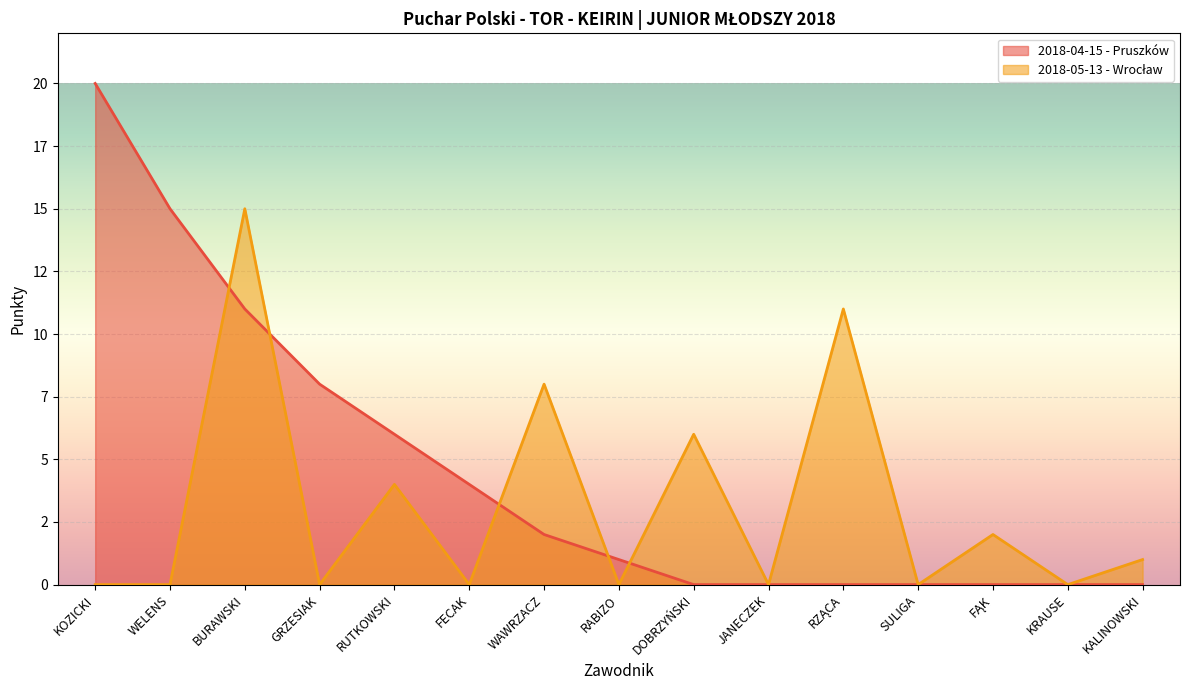

What is the difference between the maximum and minimum values in the 2018-04-15 - Pruszków series?

20